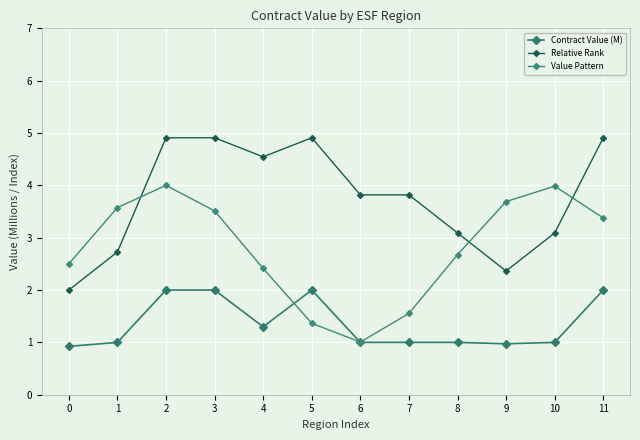

Where is the first local maximum for Contract Value (M)?

5